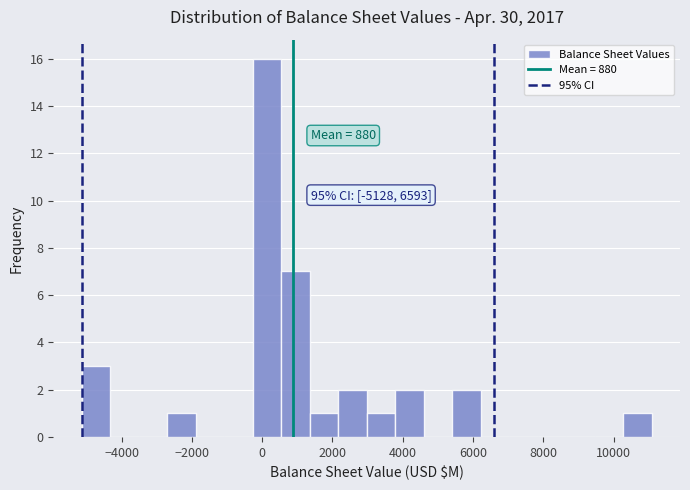

Over which range of the x-axis is the bar tallest?

-200 to 600